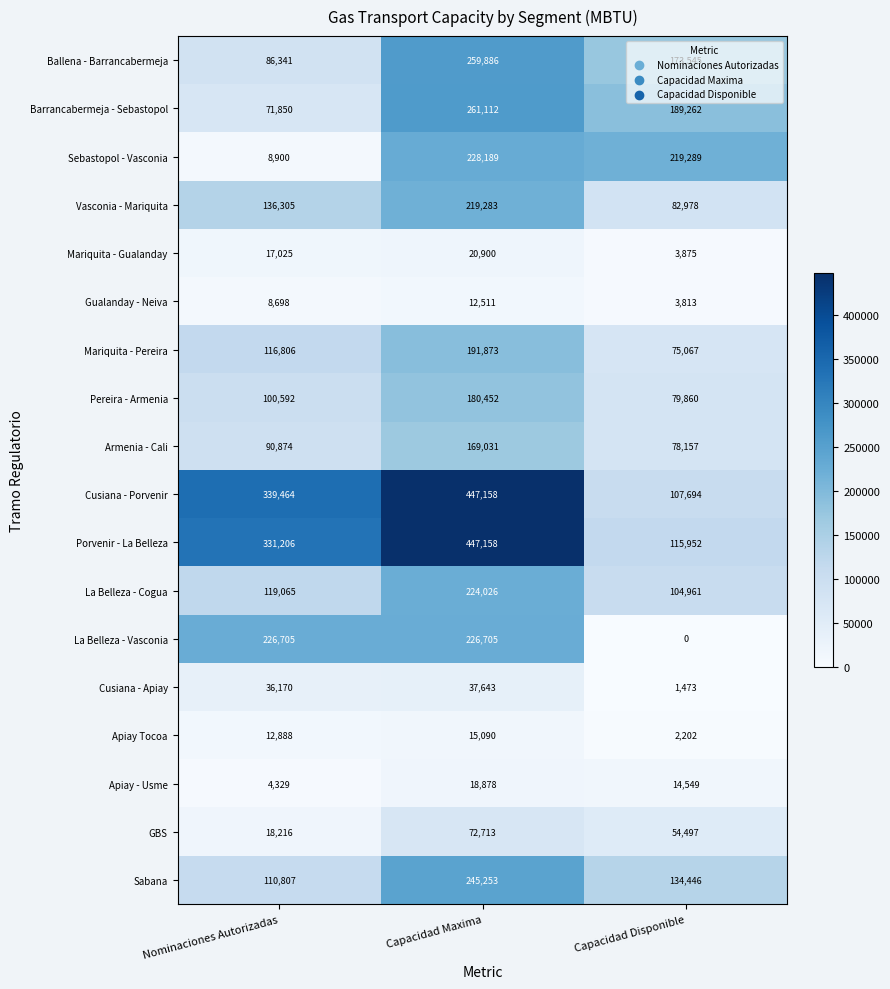

Which category has the highest value across all series?

Capacidad Maxima